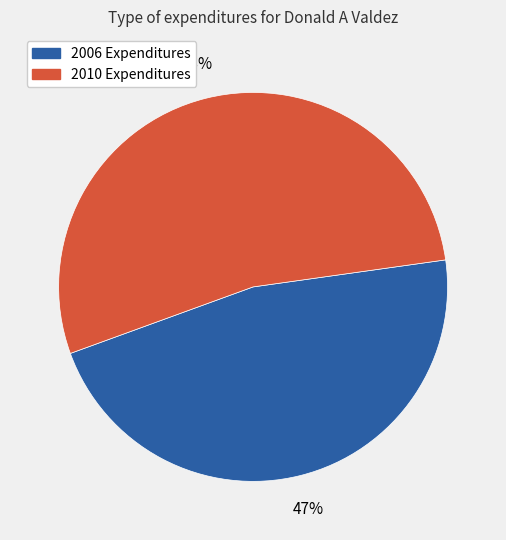

To the nearest percent, what is the average slice percentage?

50%